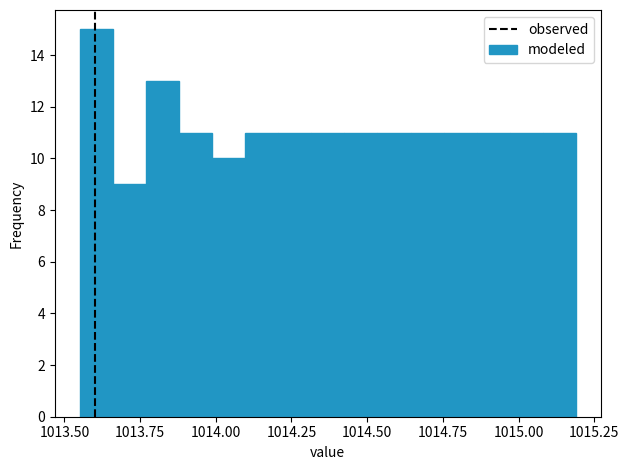

Read against the x-axis, roughly where is the centre of the tallest bar?

1013.60